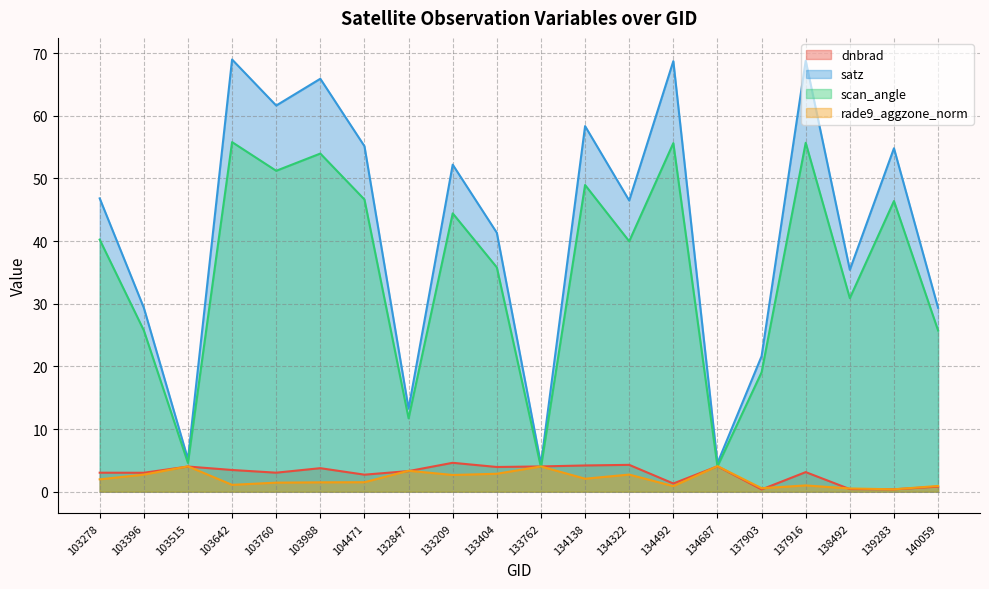

Reading left to right, transcribe all the data shown in this chart.

dnbrad: 3.0	3.0	4.0	3.5	3.0	3.8	2.7	3.3	4.6	3.9	4.0	4.2	4.3	1.3	4.1	0.4	3.1	0.4	0.4	0.8
satz: 46.8	29.4	5.2	69.0	61.6	65.9	55.1	13.2	52.2	41.3	4.4	58.3	46.5	68.7	4.6	21.6	68.8	35.4	54.8	29.3
scan_angle: 40.2	25.7	4.6	55.8	51.2	54.0	46.6	11.7	44.4	35.8	3.9	48.9	40.0	55.6	4.0	19.1	55.7	30.9	46.4	25.7
rade9_aggzone_norm: 2.0	2.7	4.0	1.1	1.4	1.5	1.5	3.3	2.7	2.9	4.0	2.1	2.7	0.9	4.1	0.6	1.0	0.5	0.4	0.9